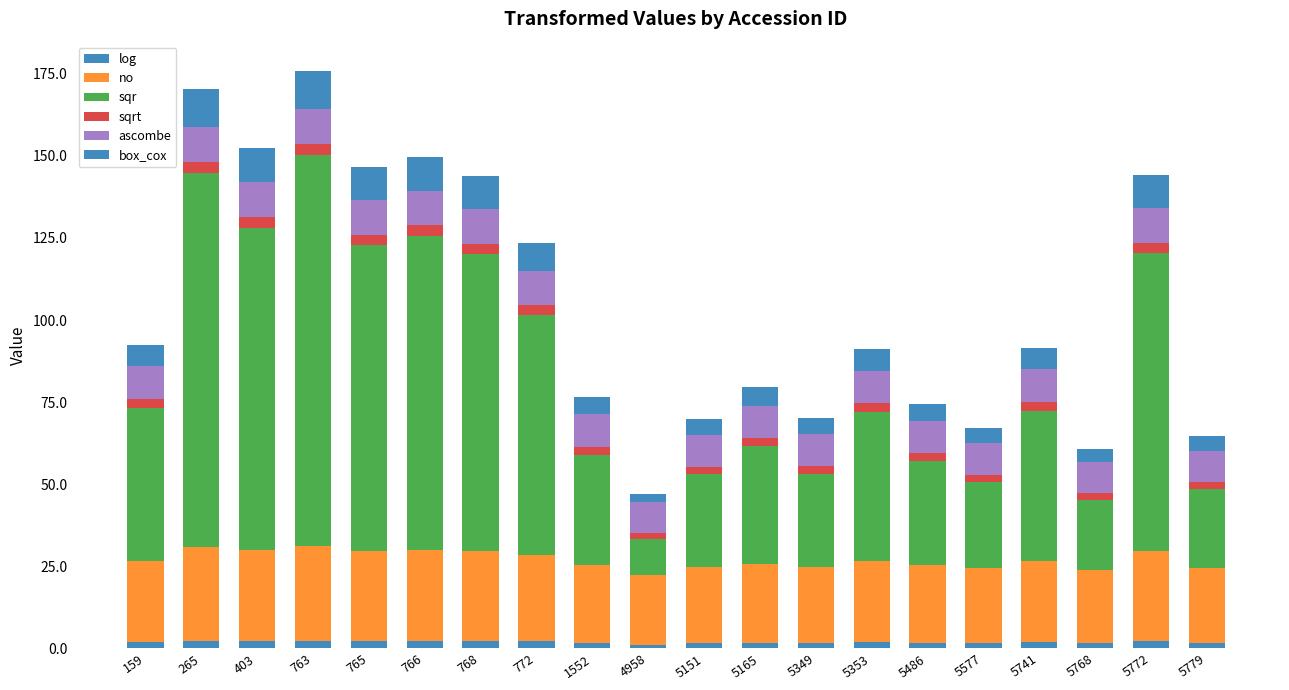

The ascombe series shows 15.1 at 5165. True or false?

False